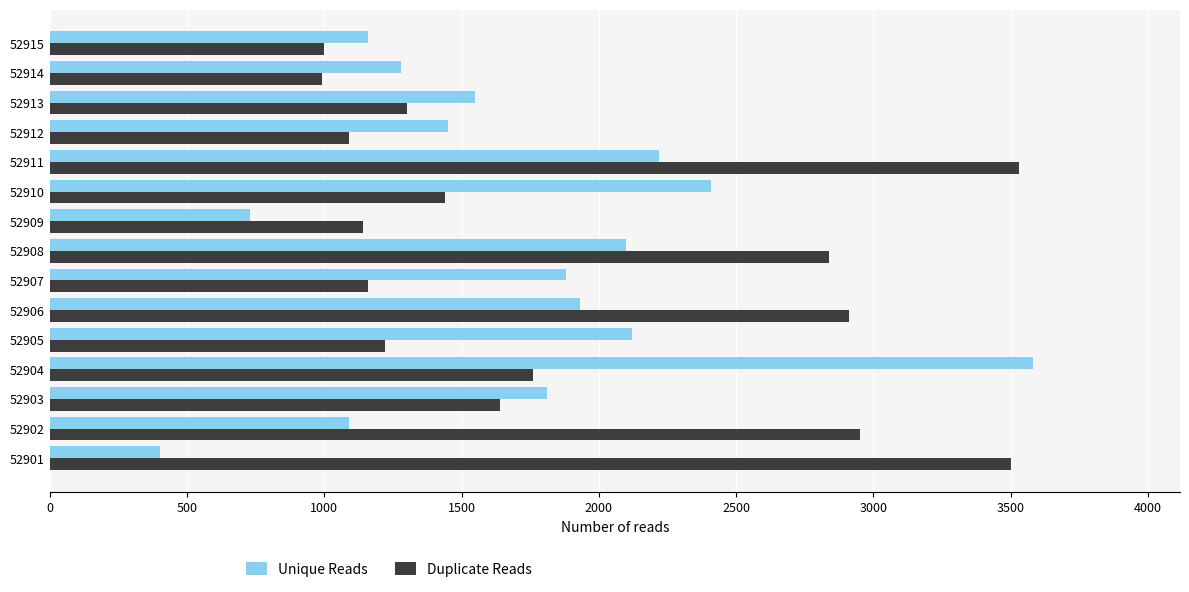

List the series in order of their peak value, highest first.

Unique Reads, Duplicate Reads